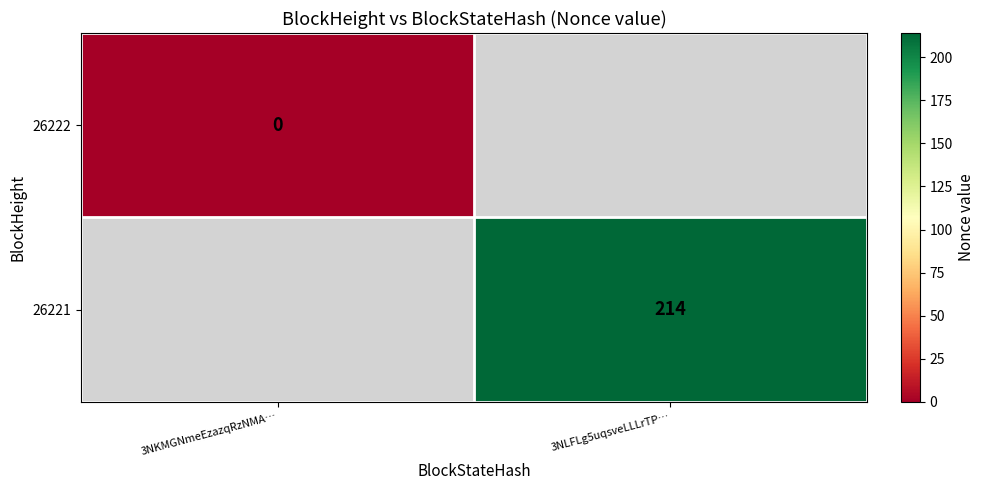

Is it true that 26221 equals 363 at 3NLFLg5uqsveLLLrTP…?

False